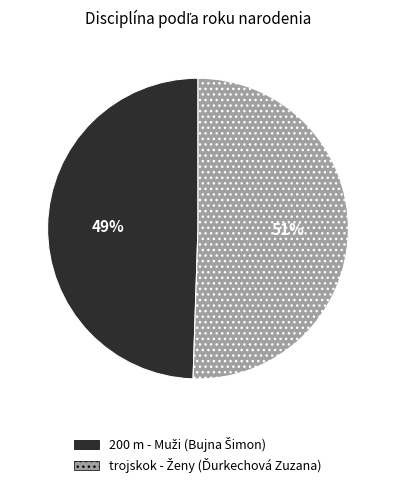

Count the number of slices in the pie.

2